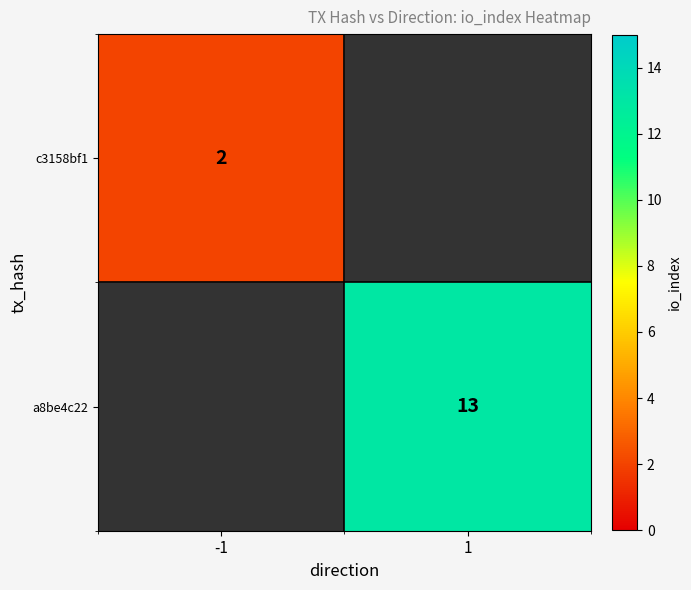

Is it true that a8be4c22 equals 23 at 1?

False